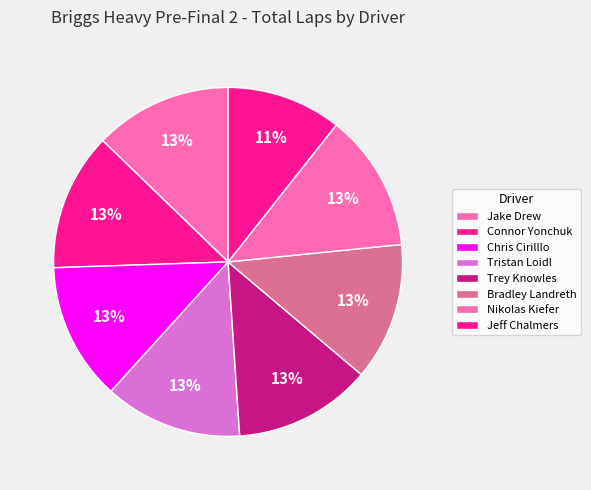

Which slice is the smallest?

Jeff Chalmers